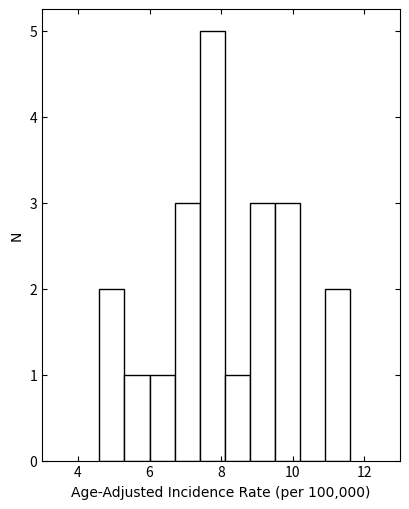

Around what value on the x-axis is the tallest bar? Give the approximate position of its centre, as read against the axis.

7.8